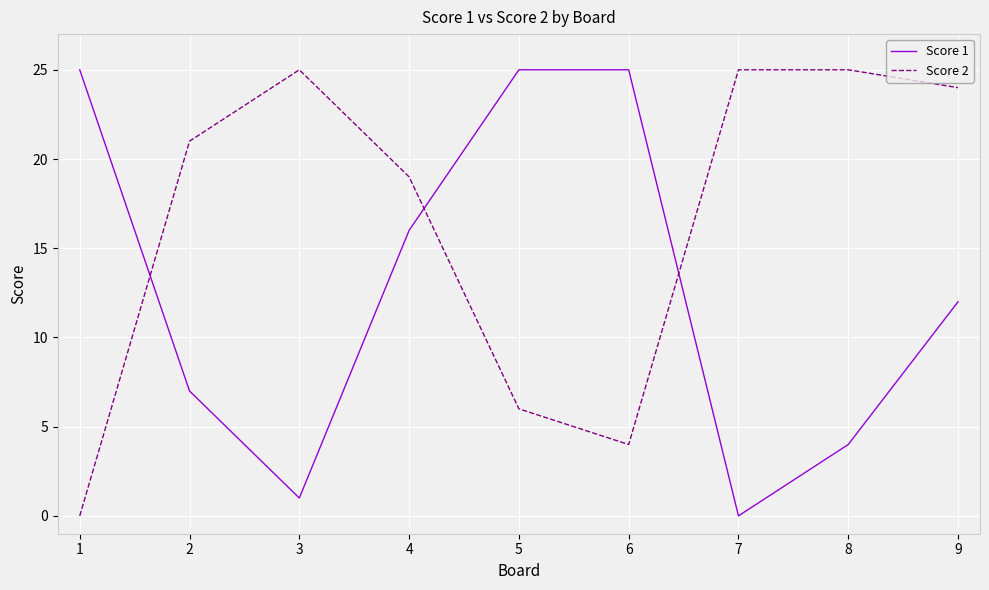

What are all the series names shown in the legend?

Score 1, Score 2